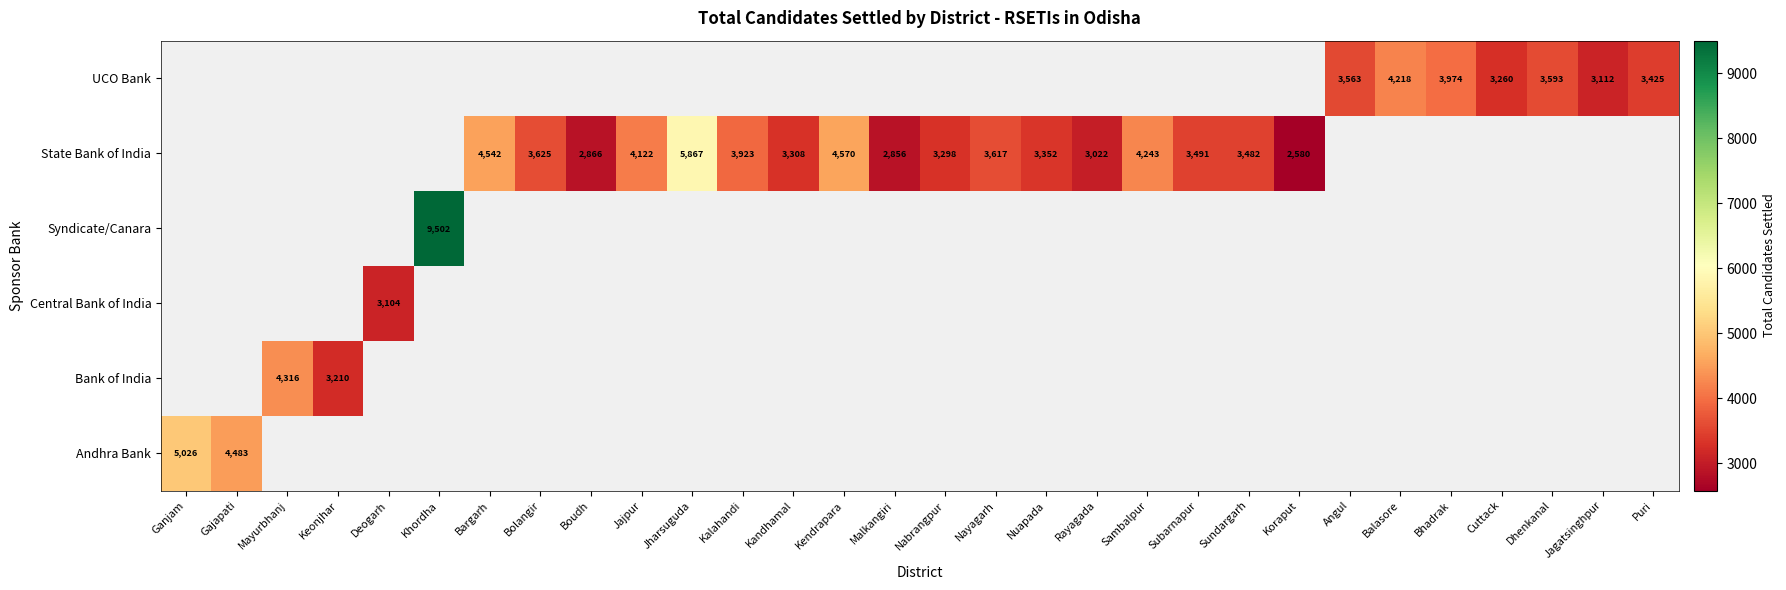

Is the value of Andhra Bank at Ganjam greater than the value of State Bank of India at Malkangiri?

Yes